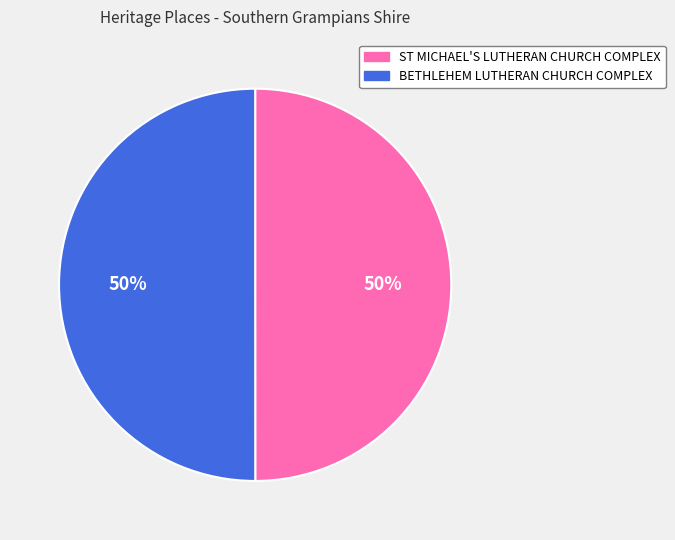

To the nearest percent, what is the average slice percentage?

50%